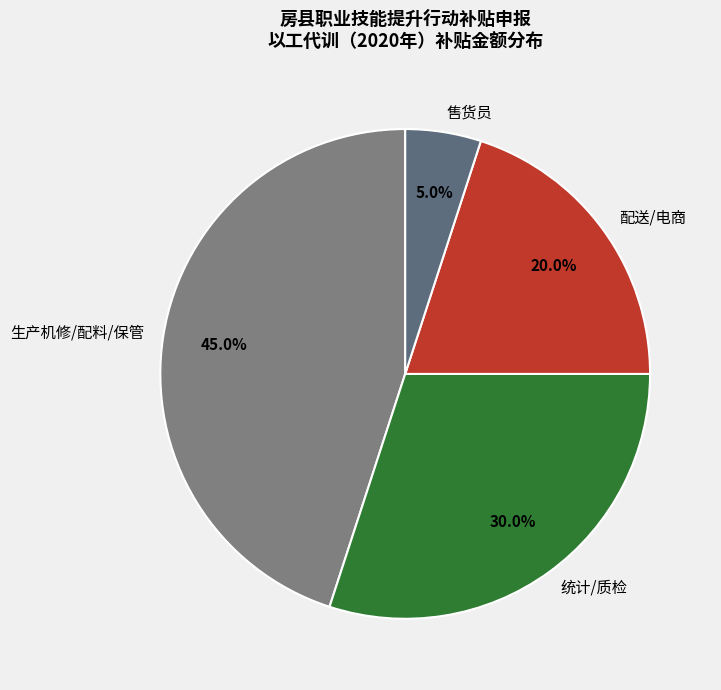

What is the largest slice in the pie chart?

生产机修/配料/保管